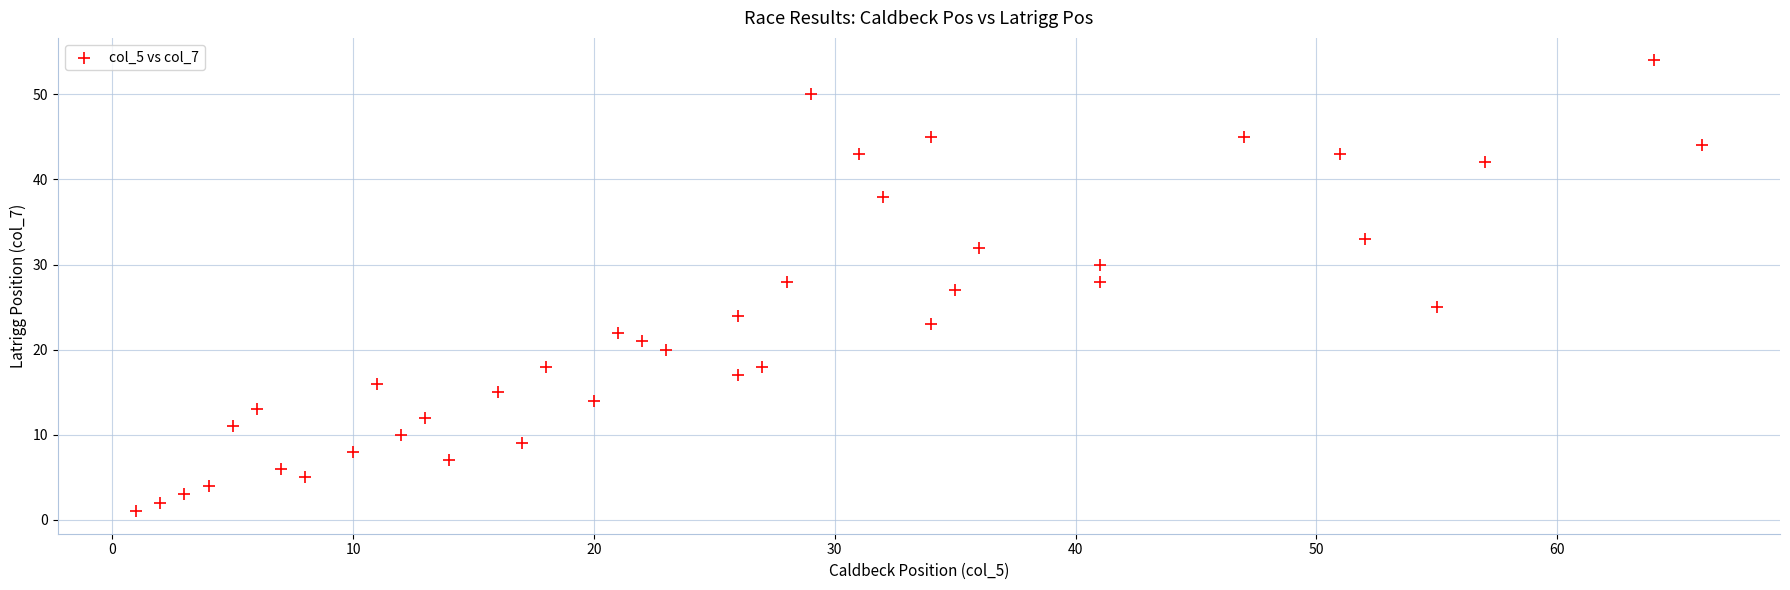

What is the range of X values (max minus min)?

65